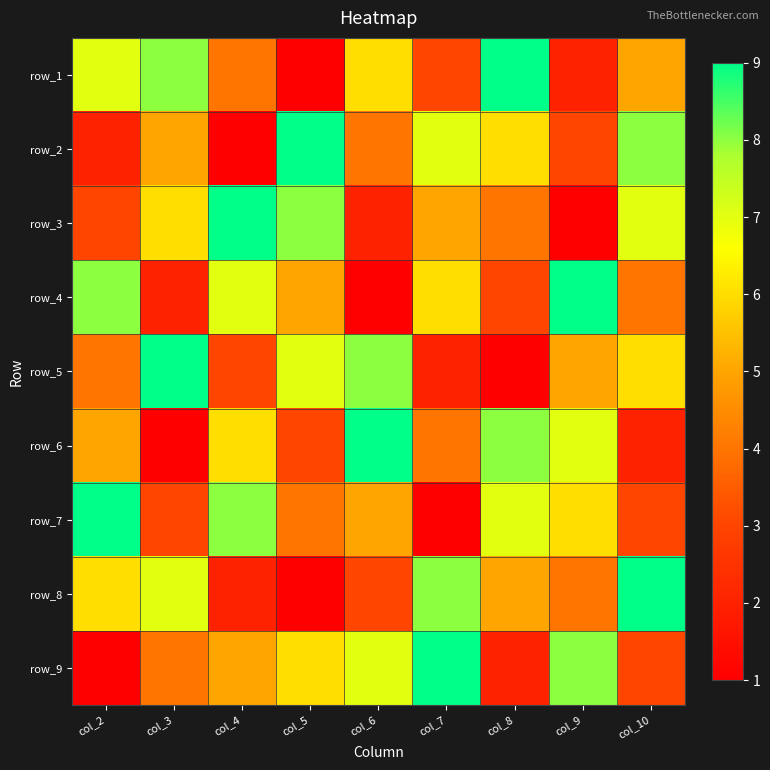

What is the greatest value displayed?

9